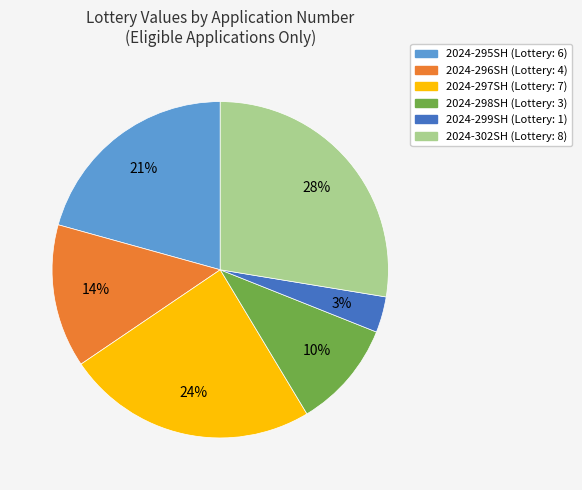

Rank the categories by value from lowest to highest.

2024-299SH, 2024-298SH, 2024-296SH, 2024-295SH, 2024-297SH, 2024-302SH